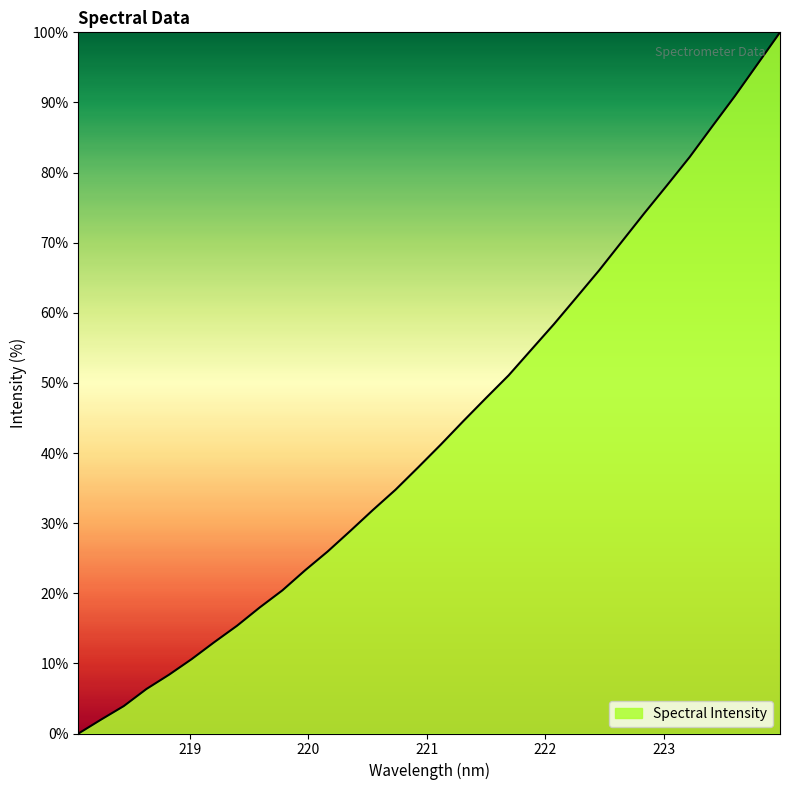

Does the chart have visible grid lines?

No